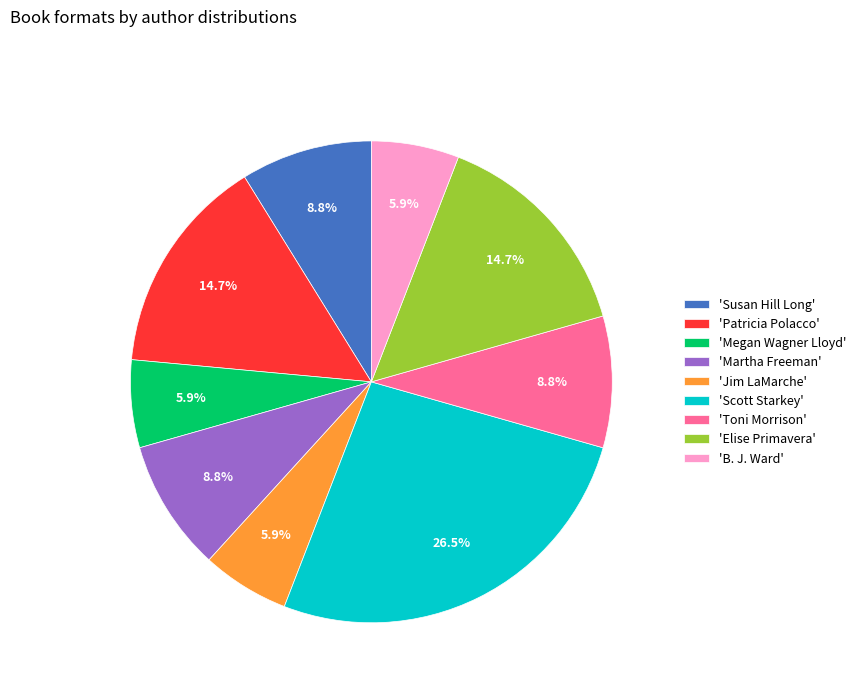

What is the ratio of the value at 'Martha Freeman' to the value at 'Megan Wagner Lloyd'?

1.5